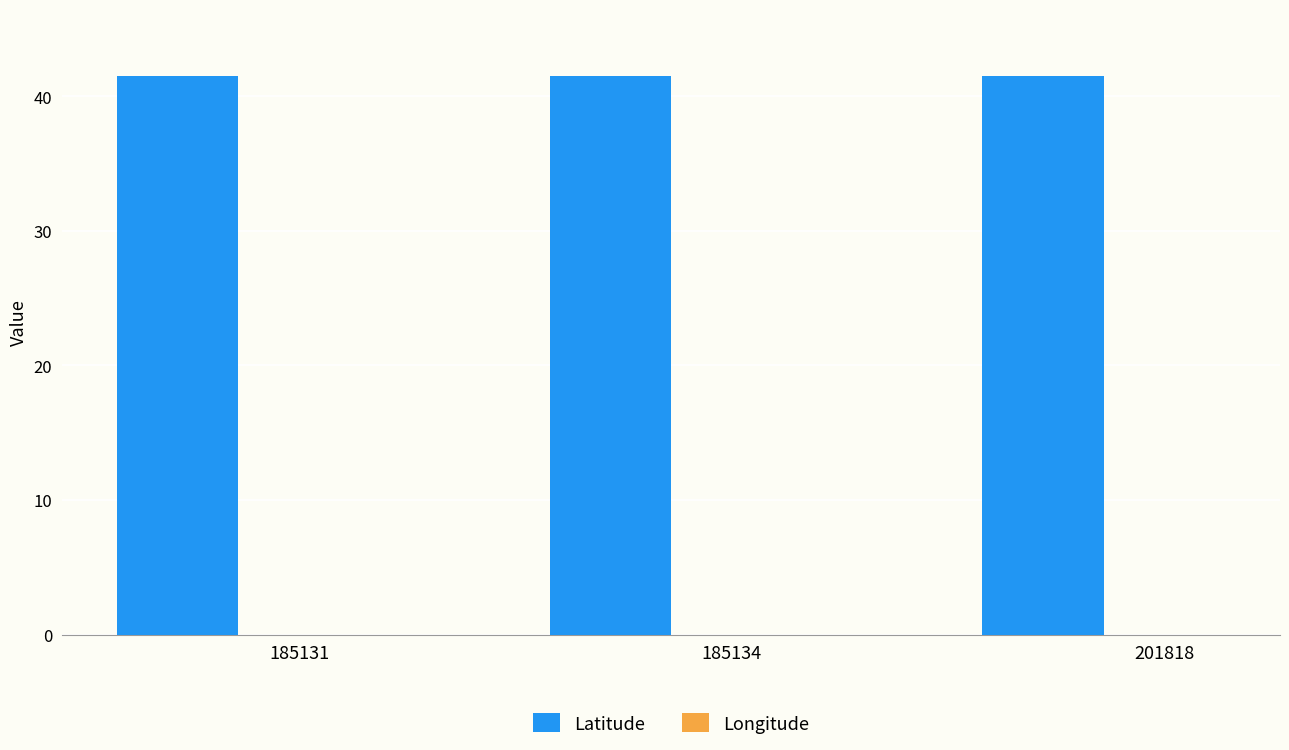

How many groups of bars are there?

3